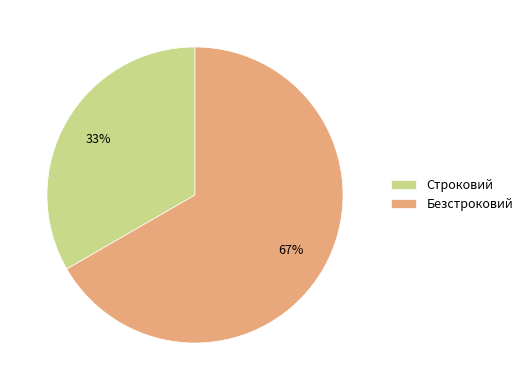

Rank the categories by value from highest to lowest.

Безстроковий, Строковий